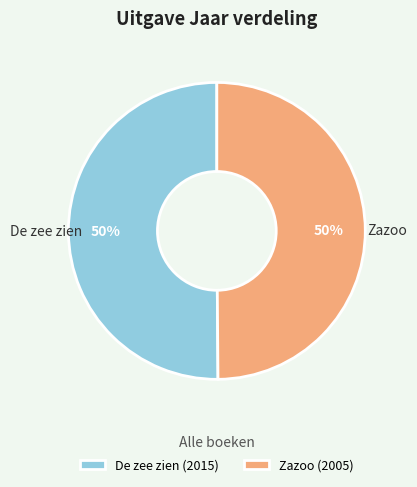

What percentage is the Zazoo (2005) slice, to the nearest percent?

50%